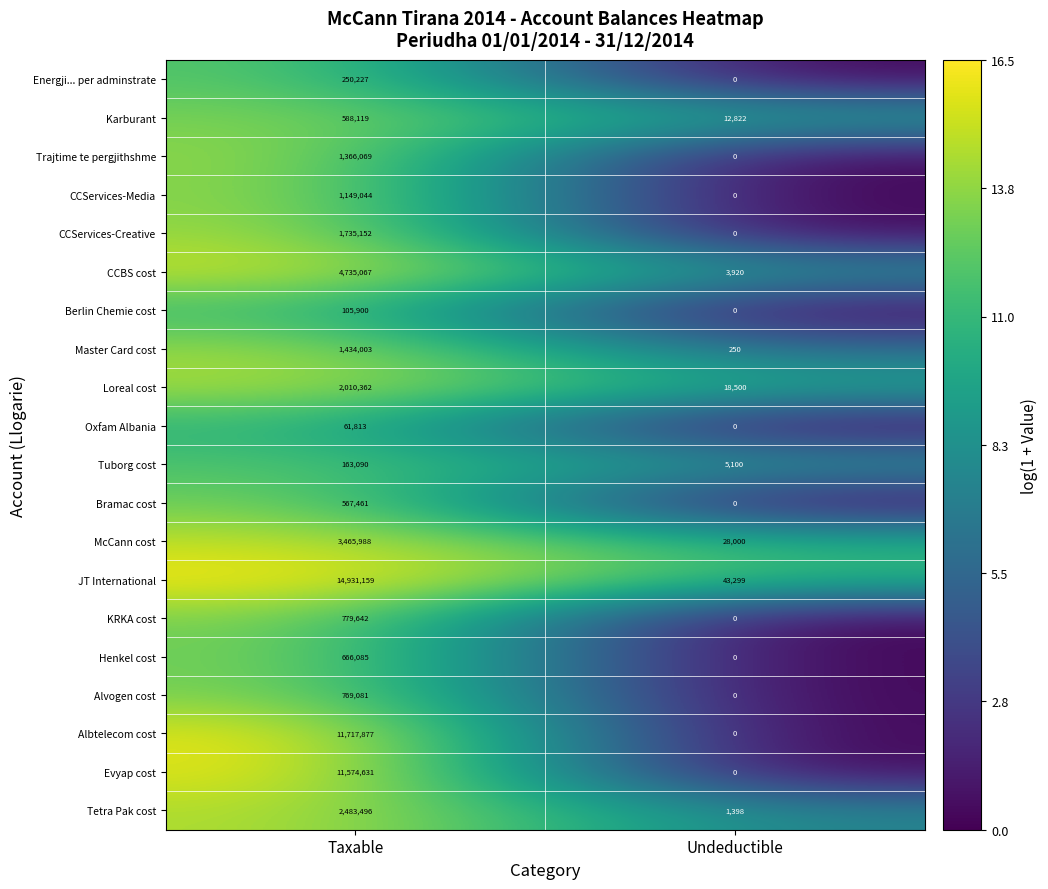

Count the number of categories in the chart.

2